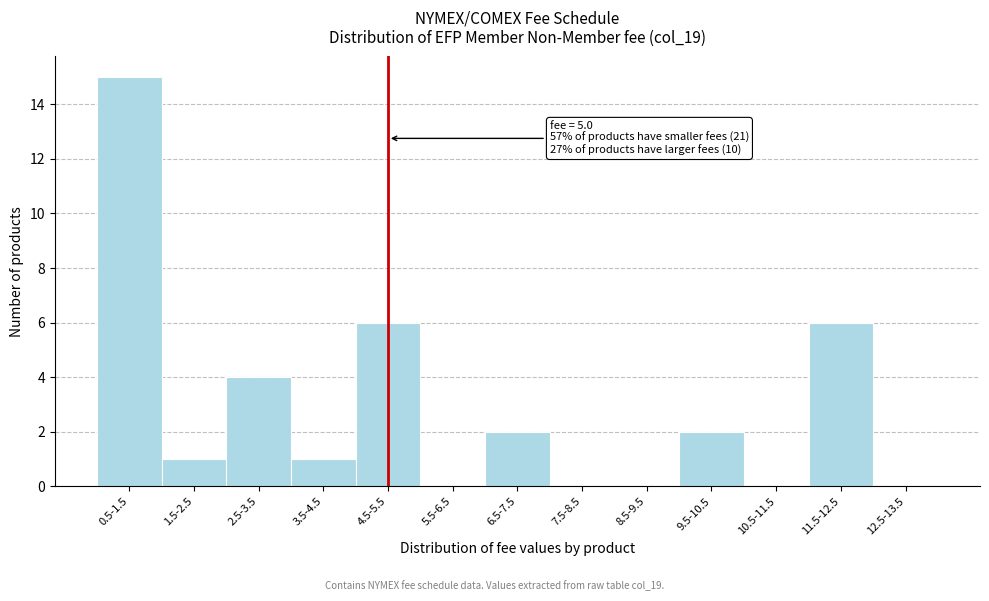

Reading left to right, transcribe all the data shown in this chart.

0.5-1.5=15	1.5-2.5=1	2.5-3.5=4	3.5-4.5=1	4.5-5.5=6	5.5-6.5=0	6.5-7.5=2	7.5-8.5=0	8.5-9.5=0	9.5-10.5=2	10.5-11.5=0	11.5-12.5=6	12.5-13.5=0